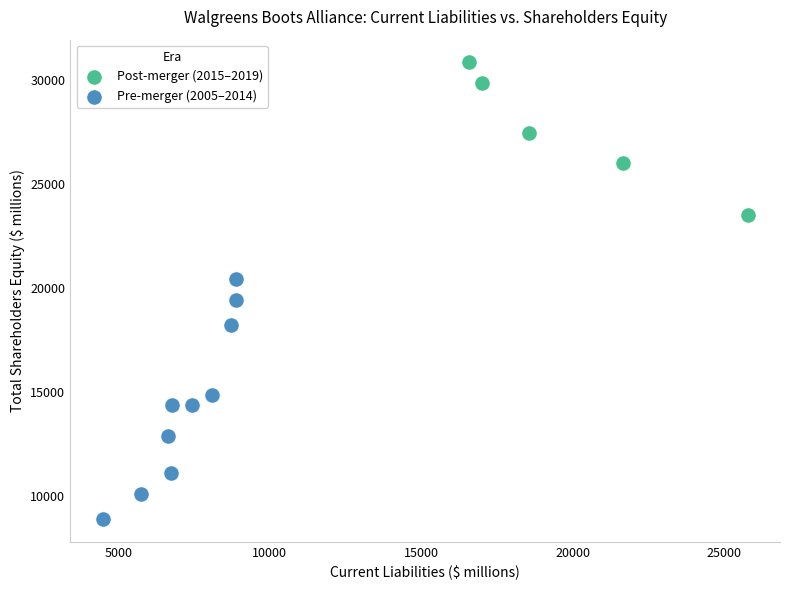

Which series reaches the maximum Y coordinate?

Post-merger (2015–2019)